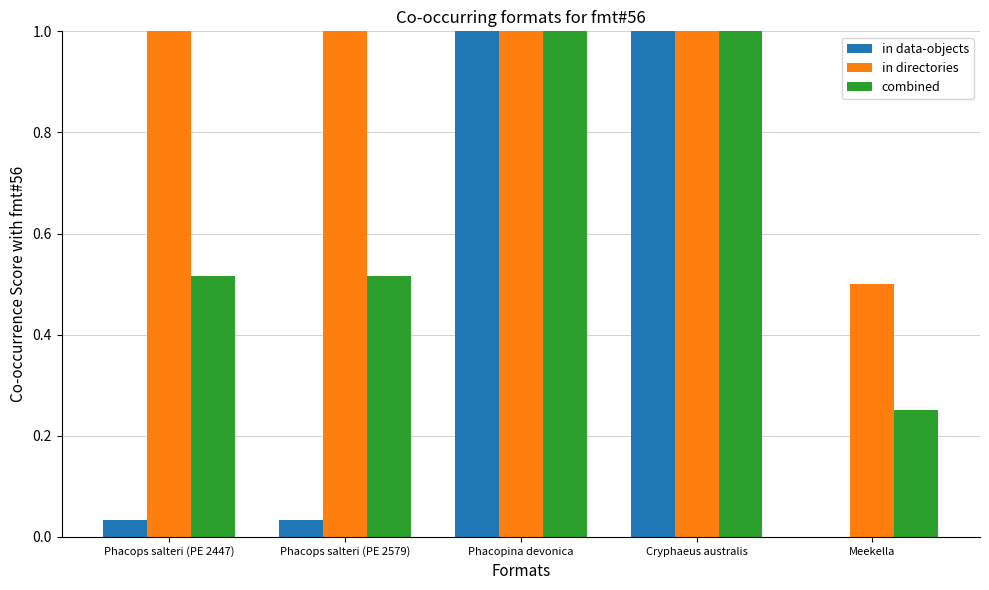

Which series has the widest spread of values?

in data-objects